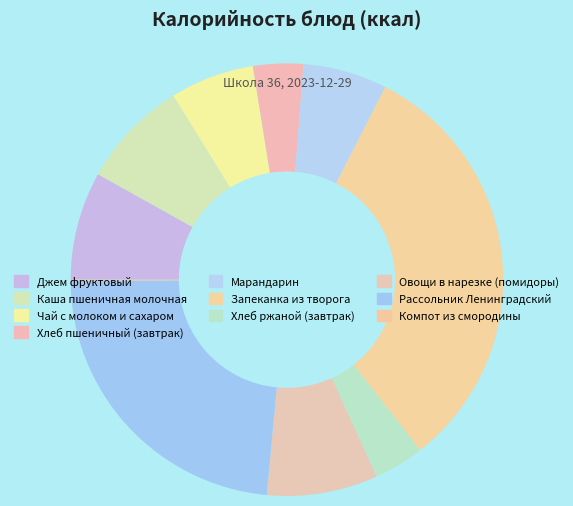

What is the total percentage of Чай с молоком и сахаром and Овощи в нарезке (помидоры)?

14.6%